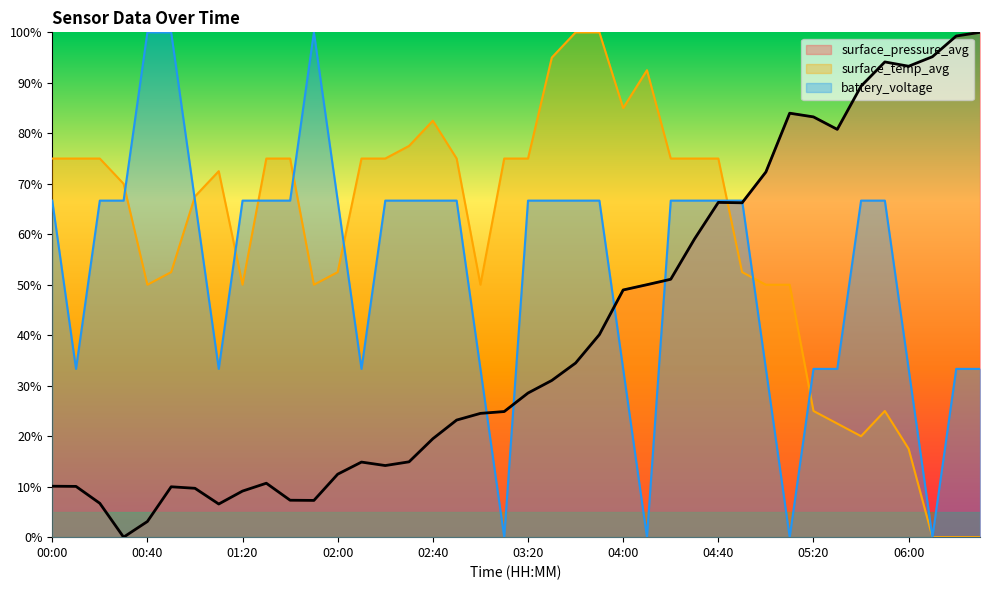

The value of surface_pressure_avg at 03:00 is 24.5. True or false?

True